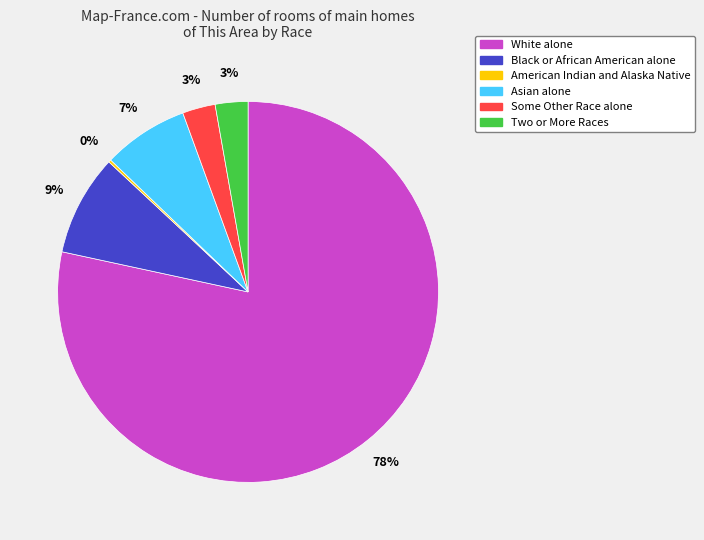

What is the largest slice in the pie chart?

White alone